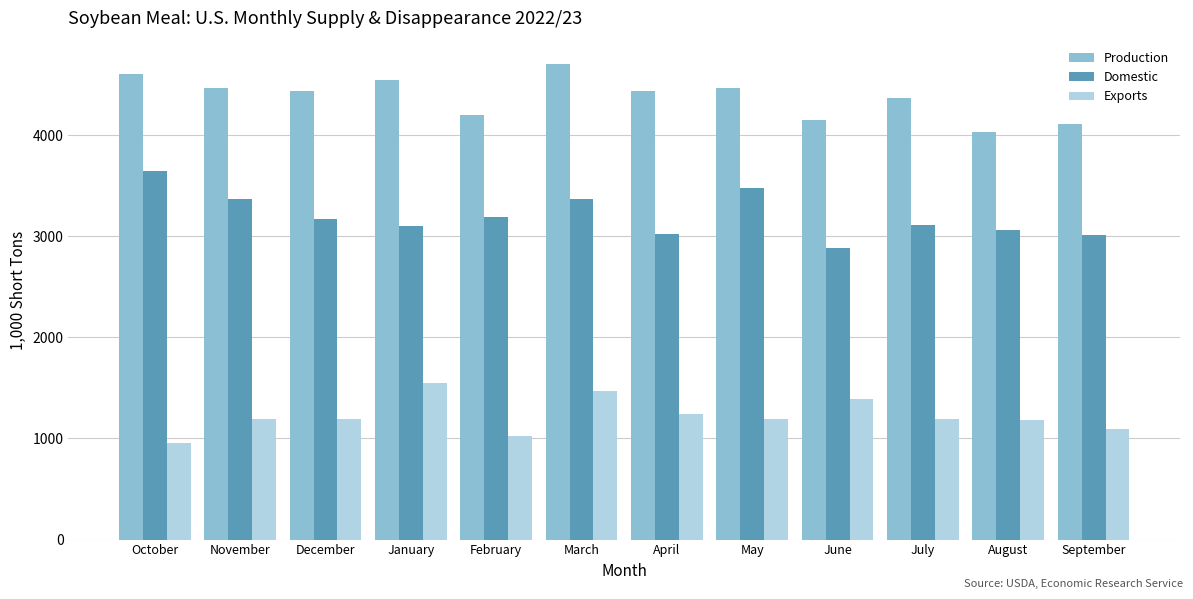

Where is Exports nearest to the value 1251?

April